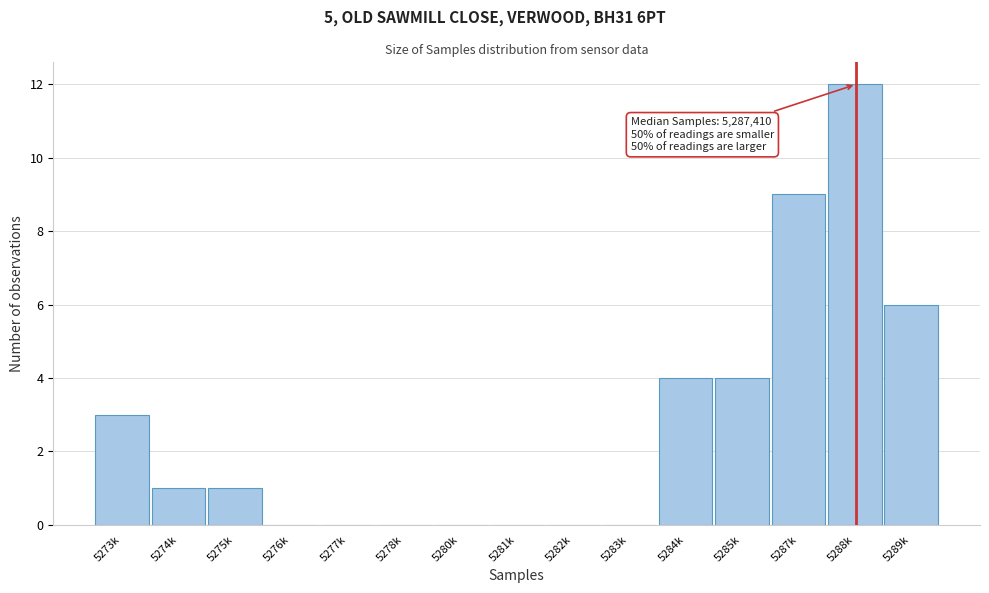

Reading right to left, what are all the values shown in this chart?

5289k=6	5288k=12	5287k=9	5285k=4	5284k=4	5283k=0	5282k=0	5281k=0	5280k=0	5278k=0	5277k=0	5276k=0	5275k=1	5274k=1	5273k=3